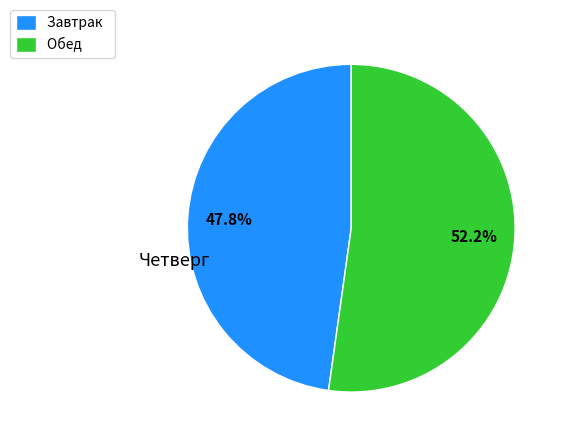

Which slice represents more than half of the pie?

Обед